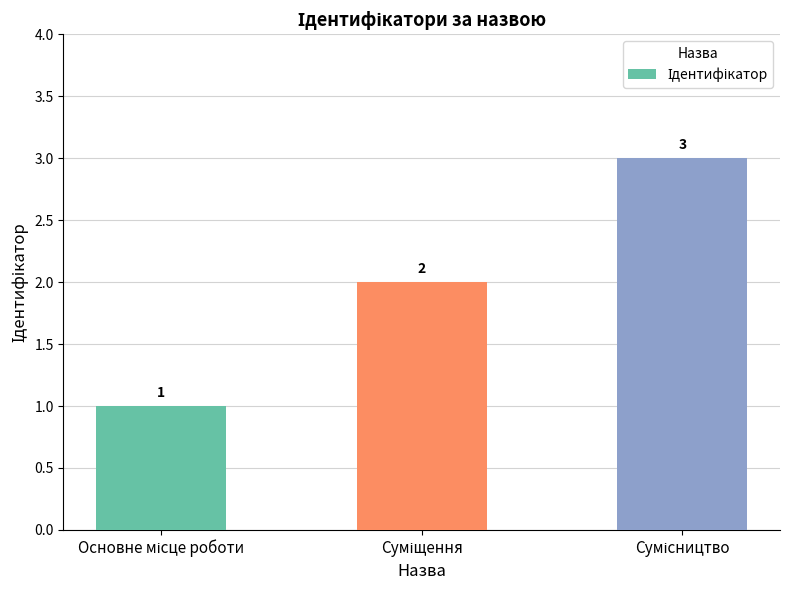

What is the value of the 1st bar from the left?

1